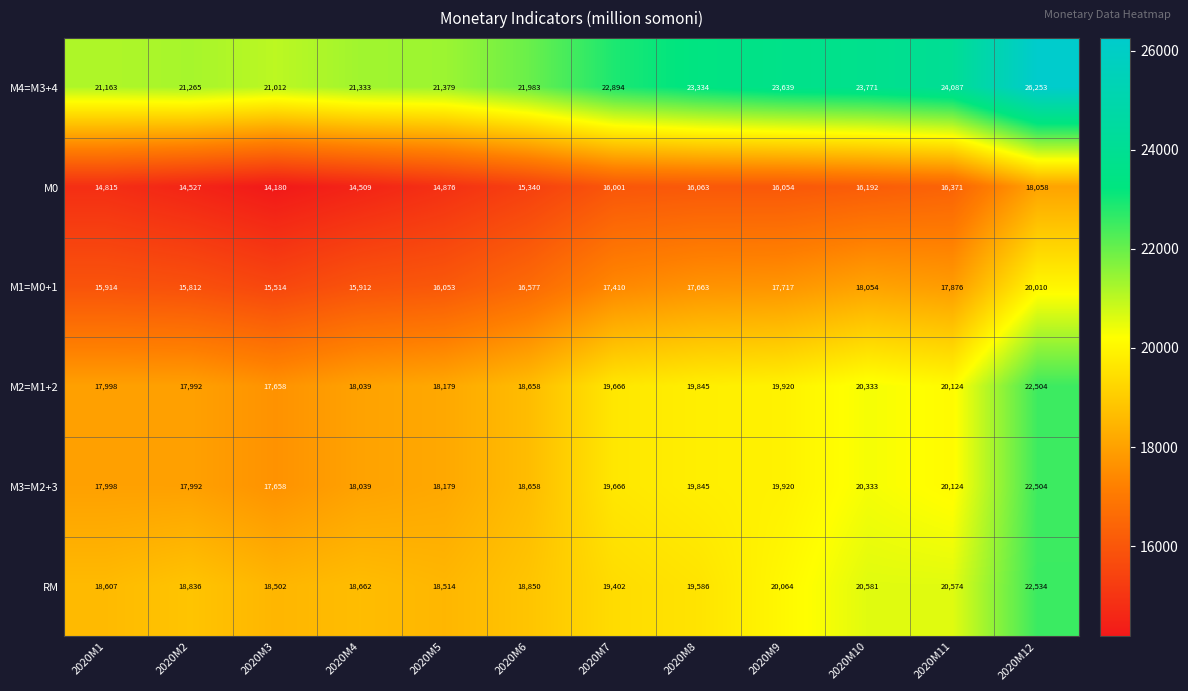

How many distinct data groups are displayed?

6